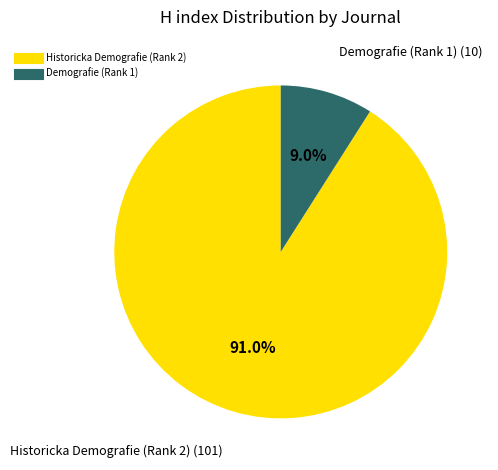

The Historicka Demografie (Rank 2) slice represents 91% of the pie. True or false?

True